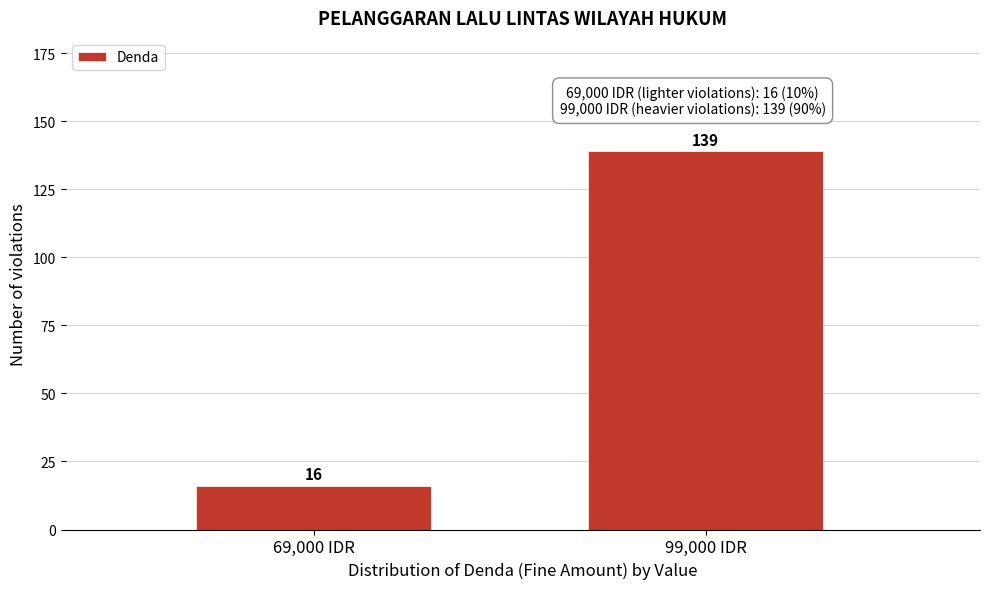

Reading left to right, transcribe all the data shown in this chart.

69,000 IDR=16	99,000 IDR=139